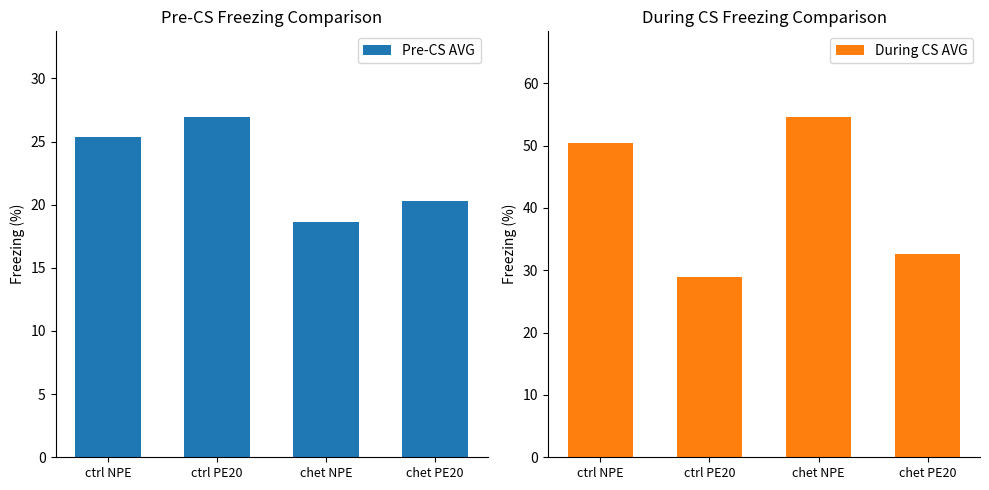

At how many categories does at least one series exceed 20?

4